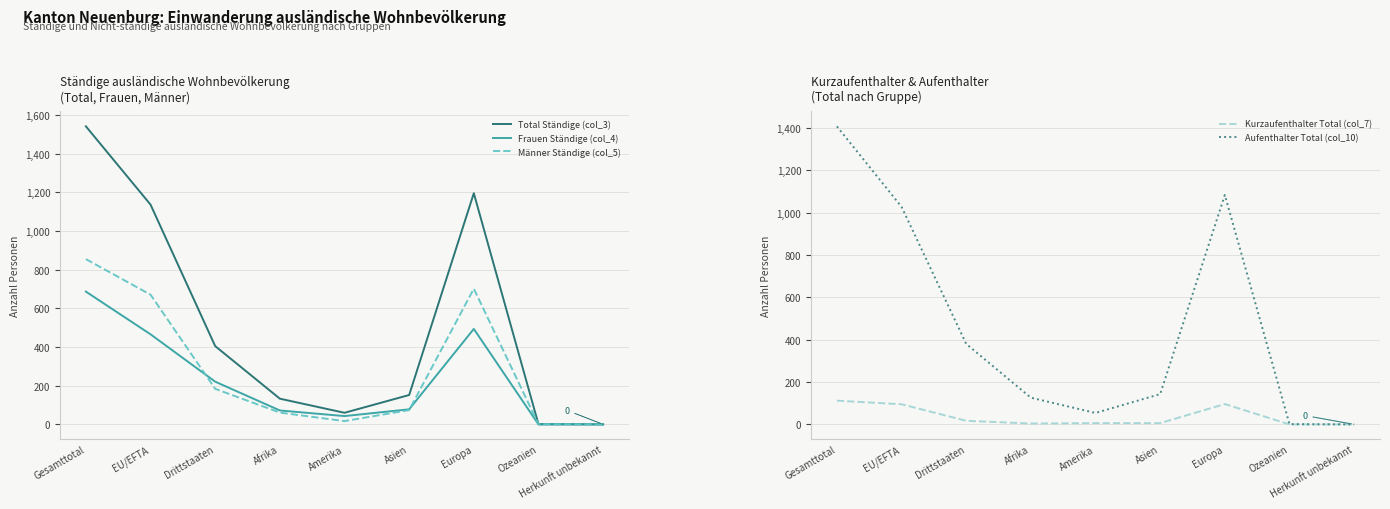

How many lines are shown in the chart?

5